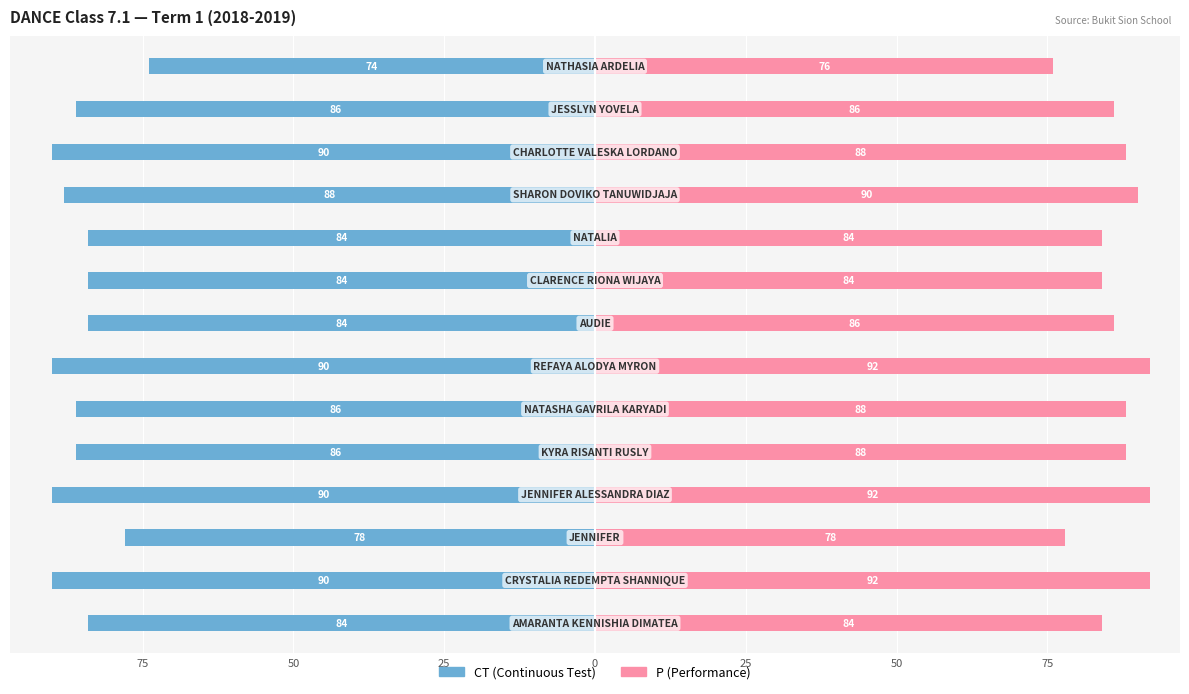

At how many categories does at least one series exceed -85?

14